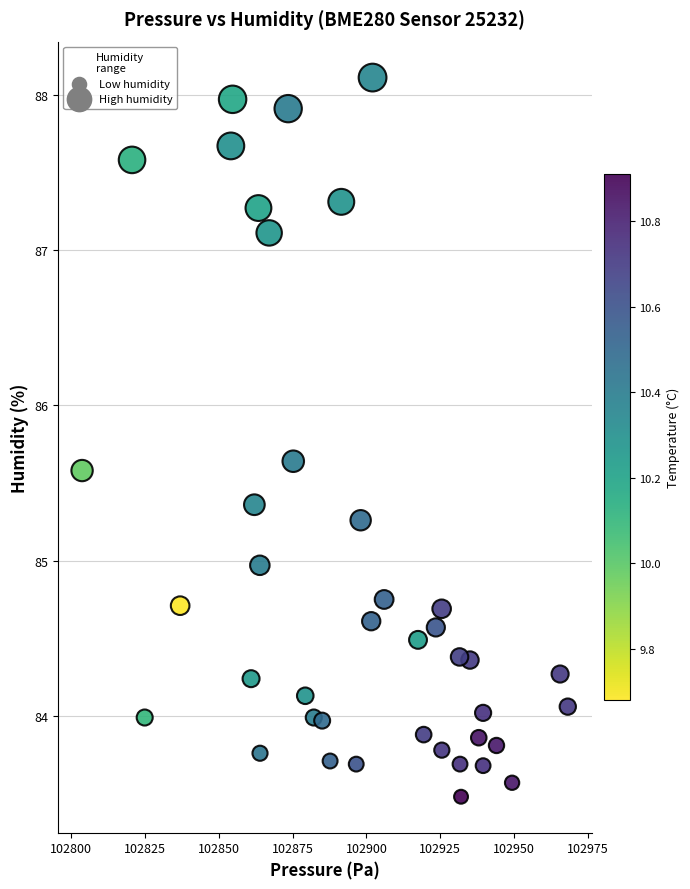

What is the range of X values (max minus min)?

164.4